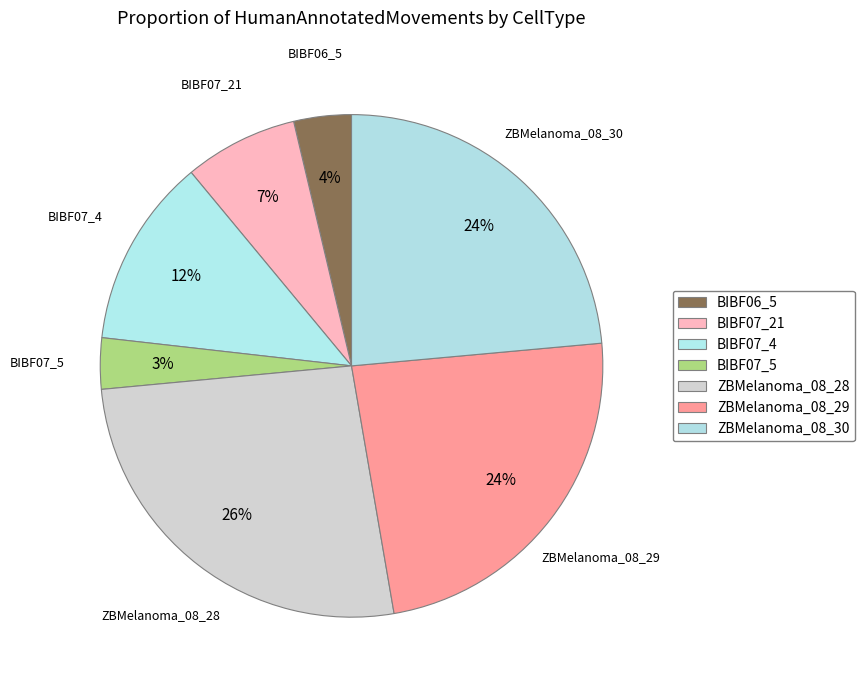

Count the number of slices in the pie.

7